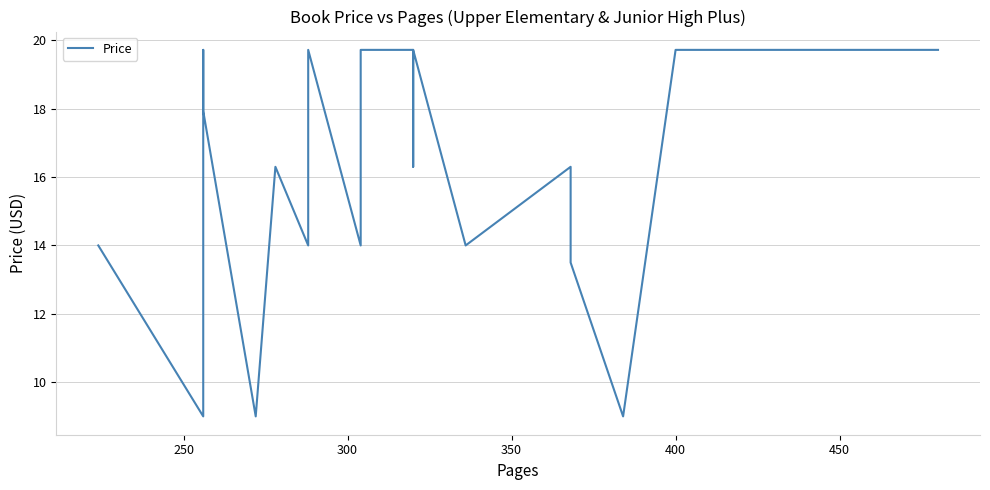

What position from the right is 450?

15